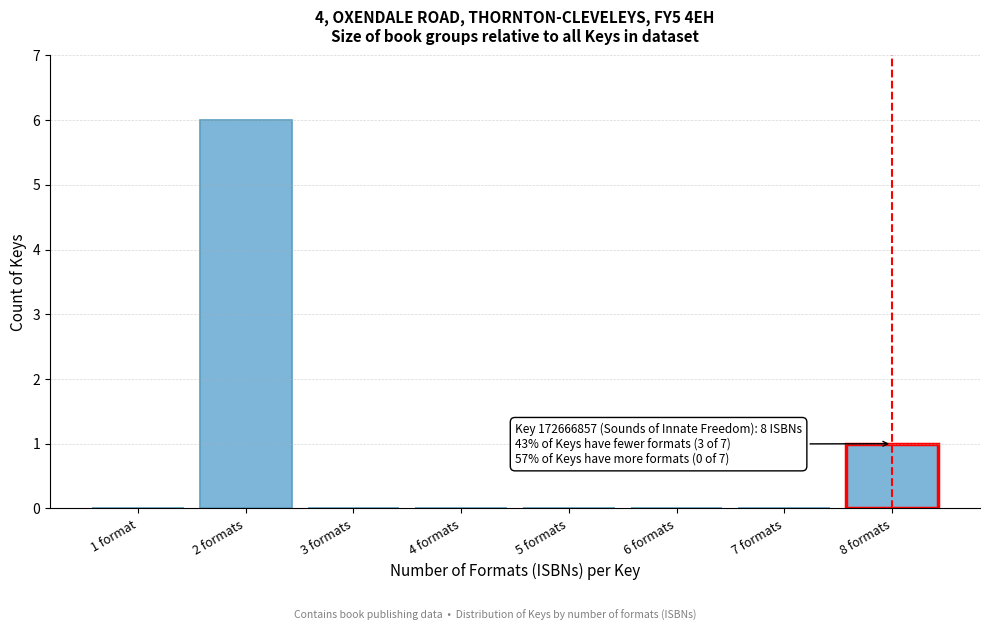

Reading right to left, extract all data points from this chart.

8 formats=1	7 formats=0	6 formats=0	5 formats=0	4 formats=0	3 formats=0	2 formats=6	1 format=0